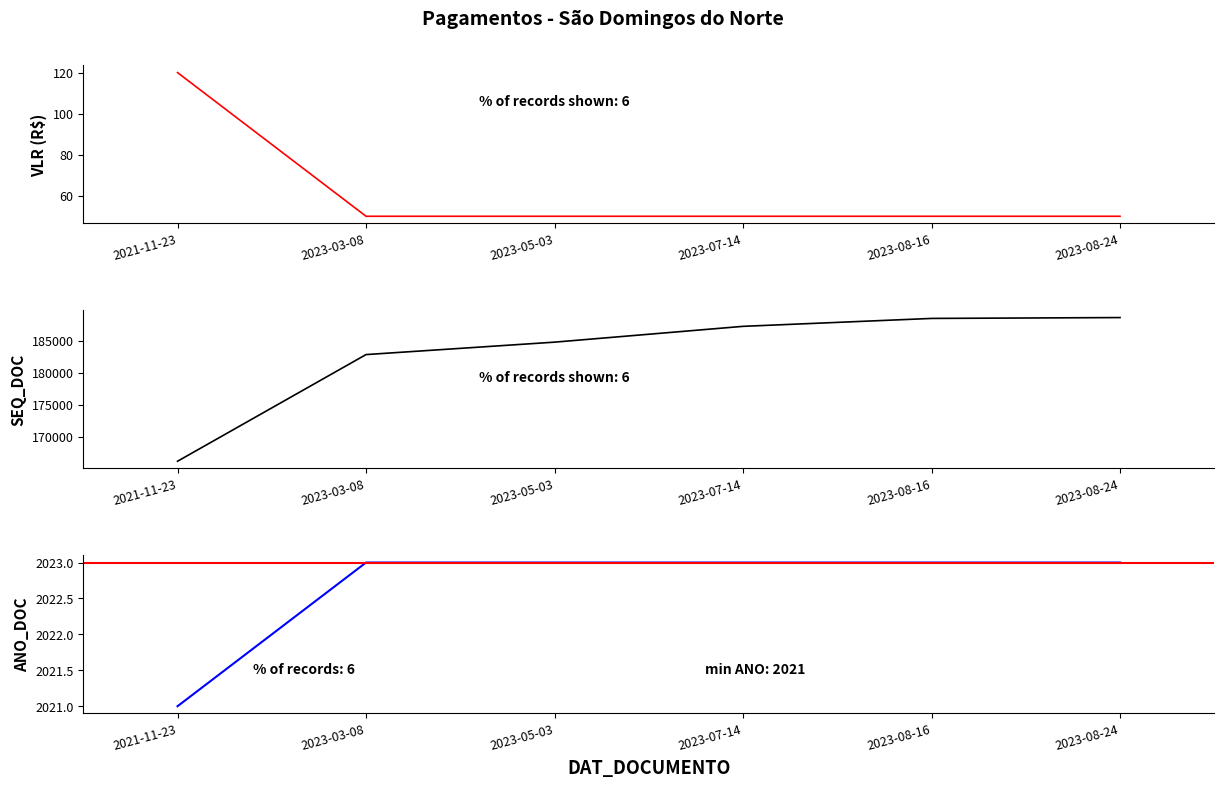

Reading right to left, list all the values displayed in this chart.

VLR_DOCUMENTO: 2023-08-24=50	2023-08-16=50	2023-07-14=50	2023-05-03=50	2023-03-08=50	2021-11-23=120
SEQ_DOCUMENTO: 2023-08-24=188634	2023-08-16=188500	2023-07-14=187262	2023-05-03=184791	2023-03-08=182849	2021-11-23=166174
ANO_DOCUMENTO: 2023-08-24=2023	2023-08-16=2023	2023-07-14=2023	2023-05-03=2023	2023-03-08=2023	2021-11-23=2021